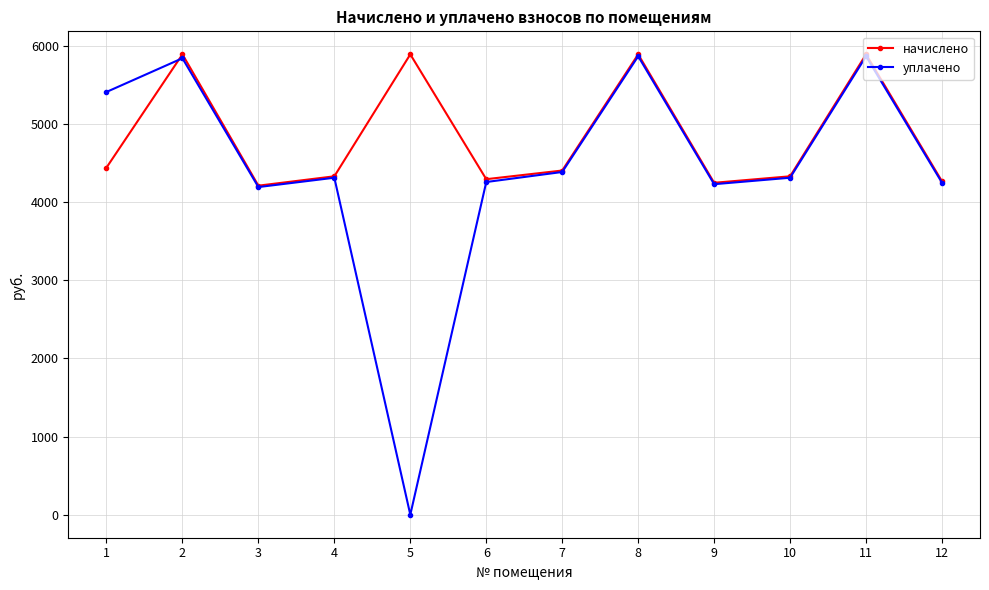

What is the approximate value of начислено at 2?

5891.3